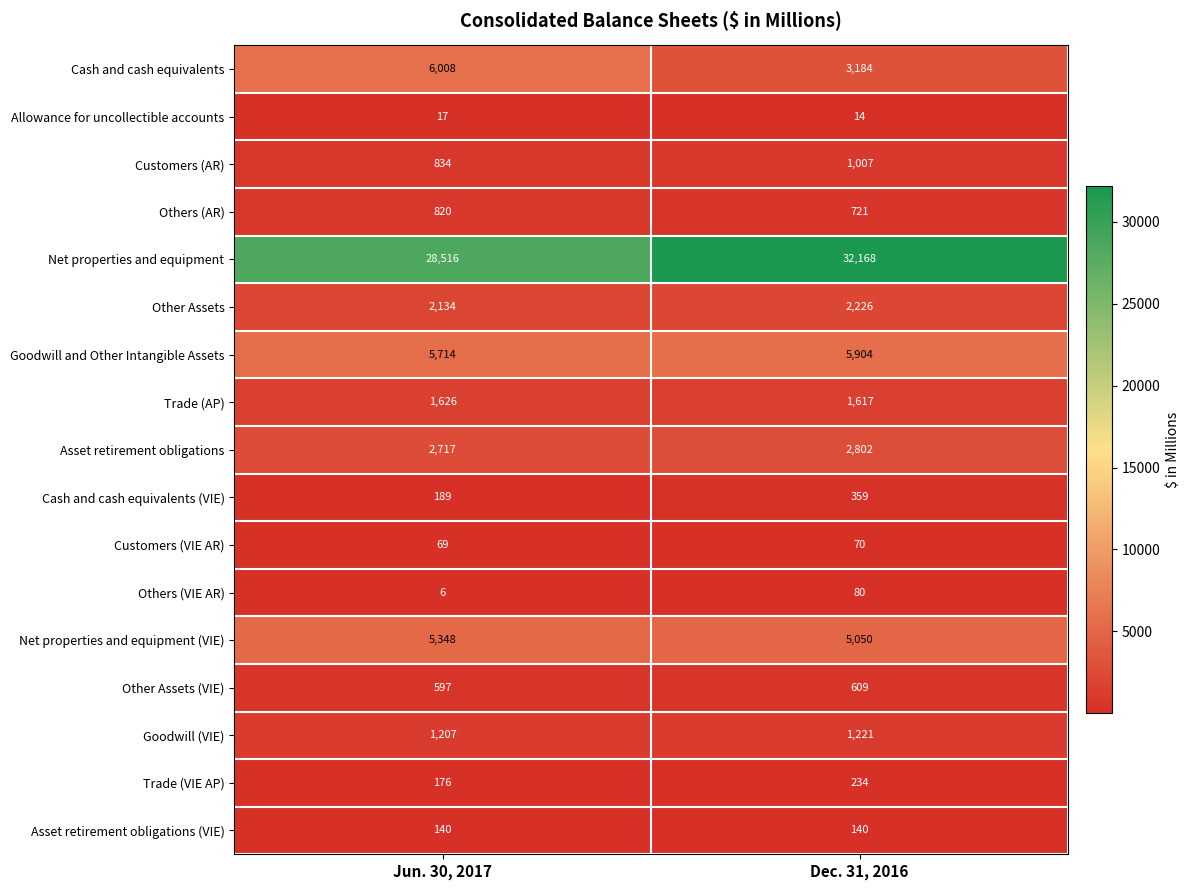

Is the value of Net properties and equipment (VIE) at Jun. 30, 2017 greater than the value of Customers (AR) at Jun. 30, 2017?

Yes